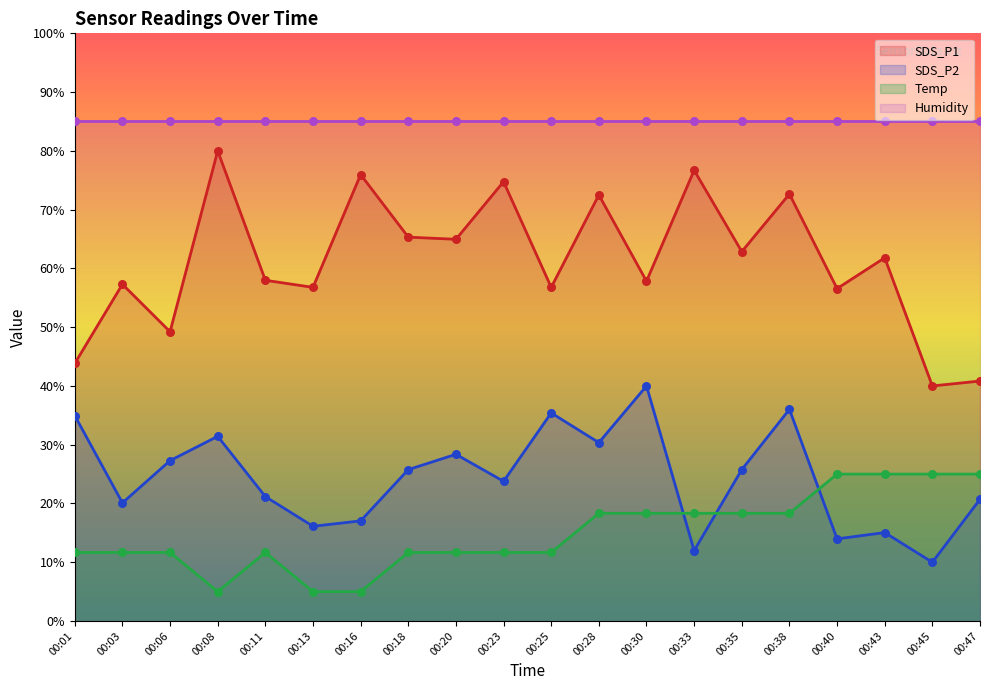

True or false: SDS_P1 and Temp intersect in this chart.

False